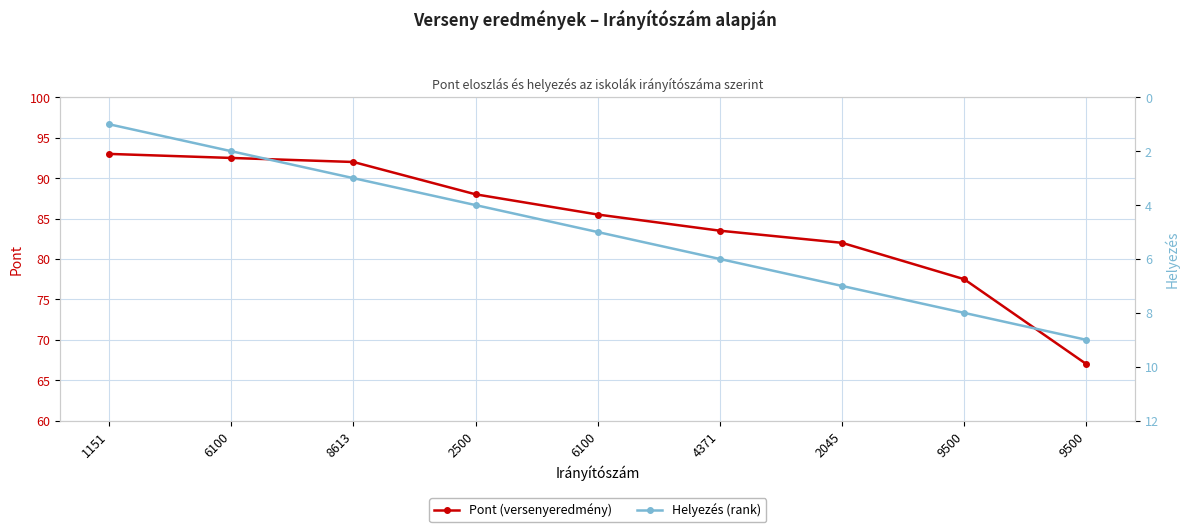

Between 2500 and 6100, which series saw the biggest shift?

Pont (versenyeredmény)